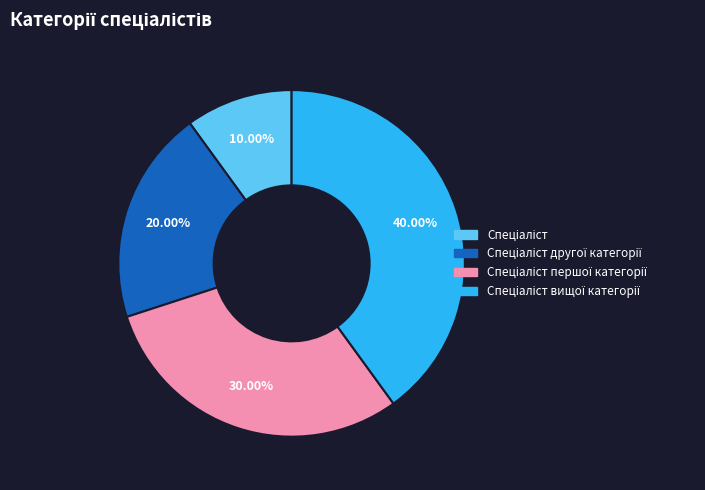

Is there any slice that represents more than half of the pie?

No